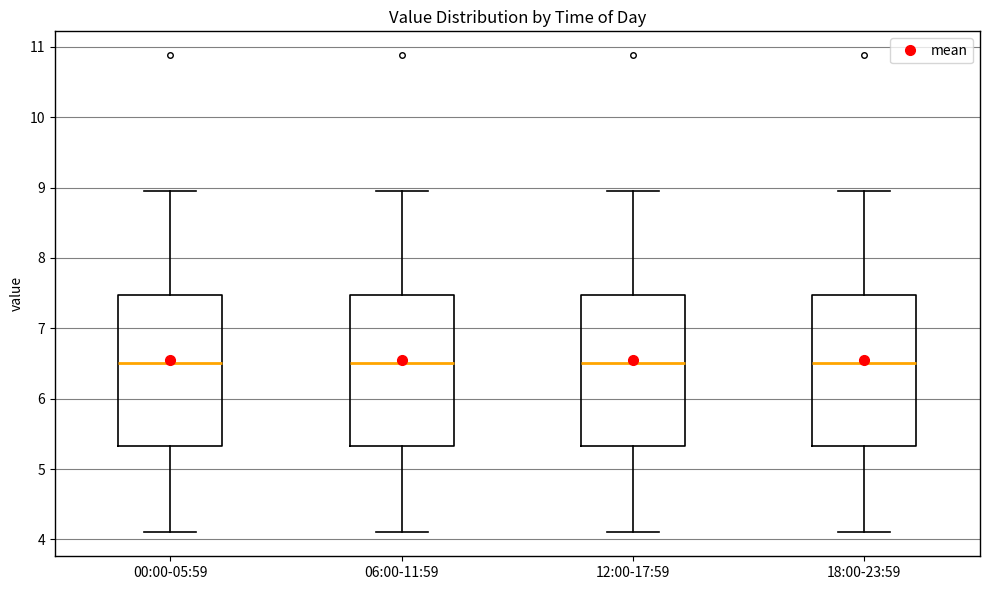

Where is the lower edge of the box for 06:00-11:59 on the y-axis? The values are not printed on the chart, so give them approximately, as read against the axis.

5.3